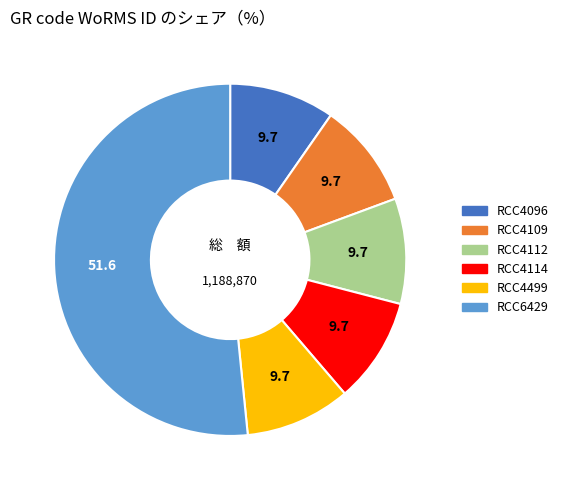

Do RCC4499 and RCC4112 together represent more than half of the pie?

No